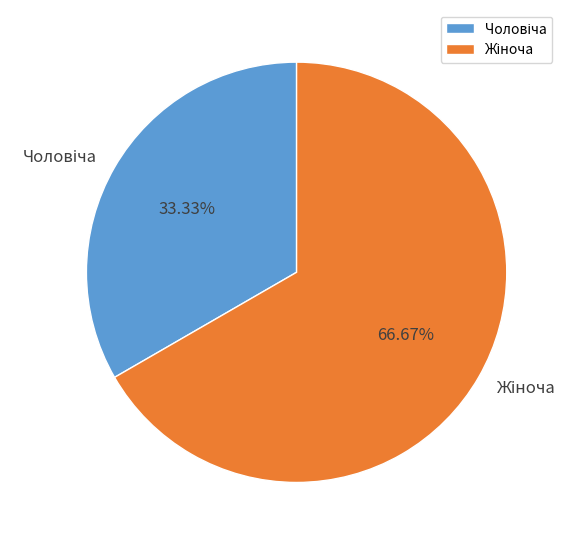

Is there a majority slice in this chart?

Yes